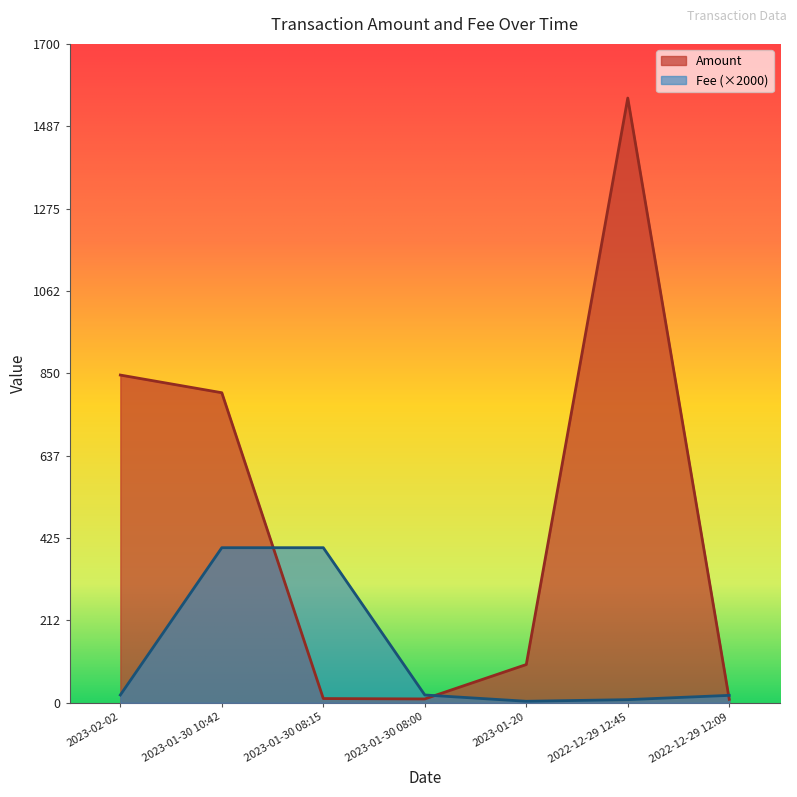

Rank the series by their average value, from lowest to highest.

Fee (×2000), Amount